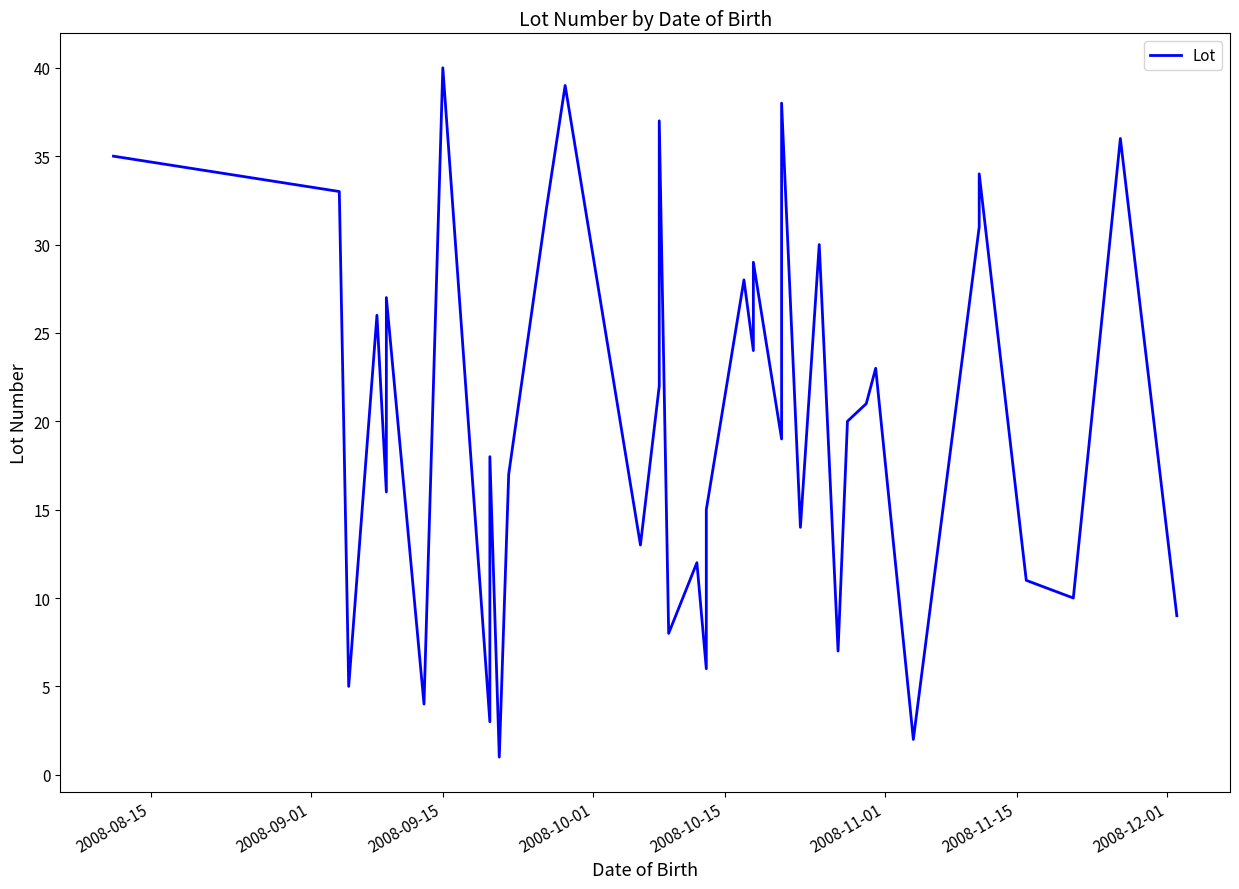

How many interior local peaks (higher than both neighbors) does the data have?

14